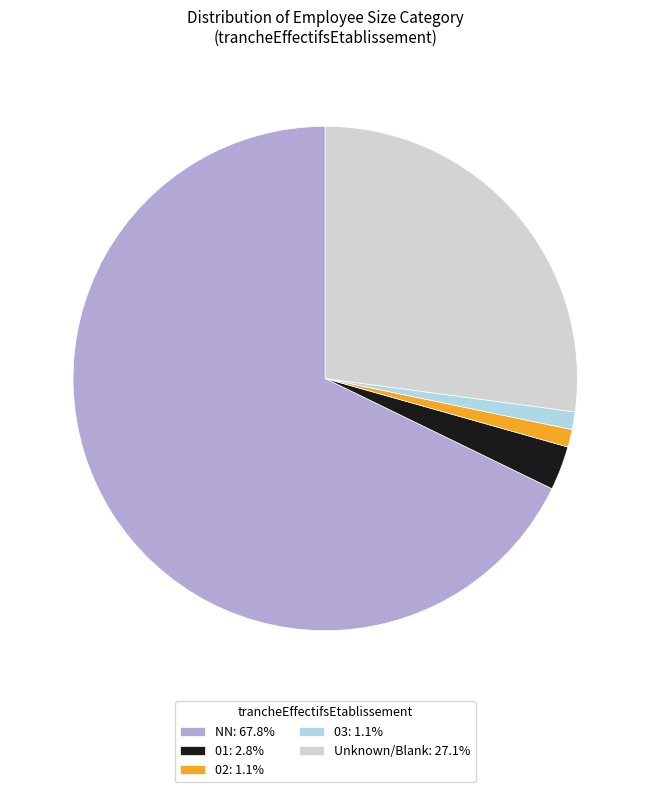

Do Unknown/Blank: 27.1% and NN: 67.8% together represent more than half of the pie?

Yes